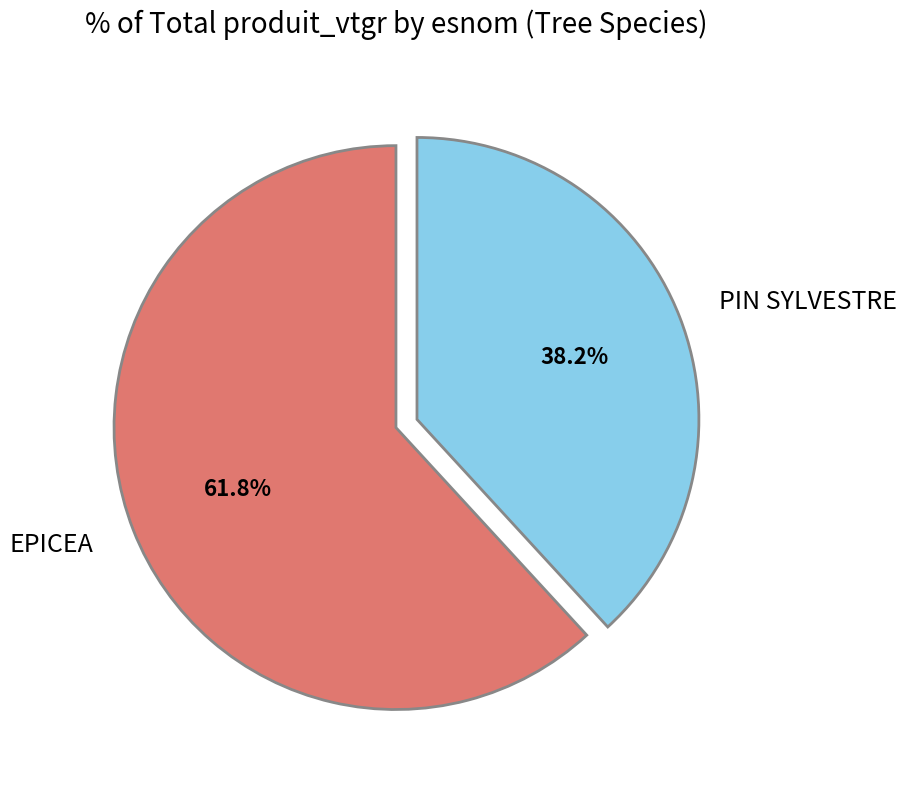

What is the smallest slice in the pie chart?

PIN SYLVESTRE